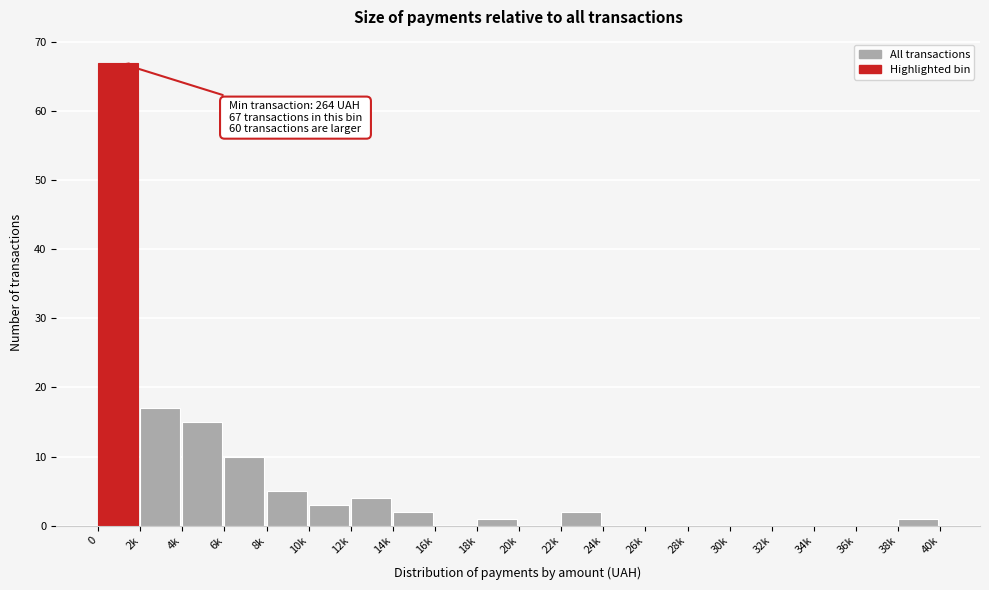

Reading left to right, what are all the values shown in this chart?

0=67	2k=17	4k=15	6k=10	8k=5	10k=3	12k=4	14k=2	16k=0	18k=1	20k=0	22k=2	24k=0	26k=0	28k=0	30k=0	32k=0	34k=0	36k=0	38k=1